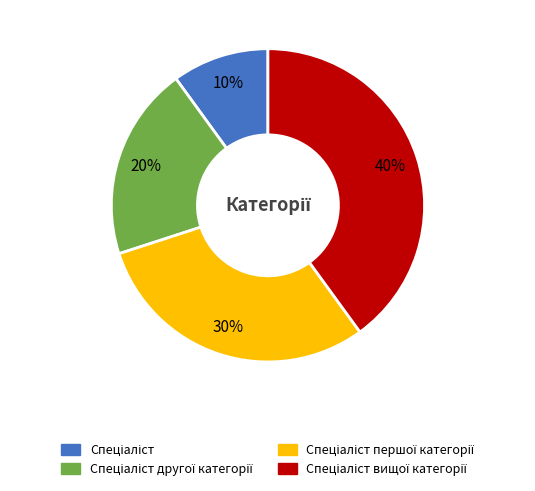

To the nearest percent, what is the difference between the largest and smallest slice percentages?

30%